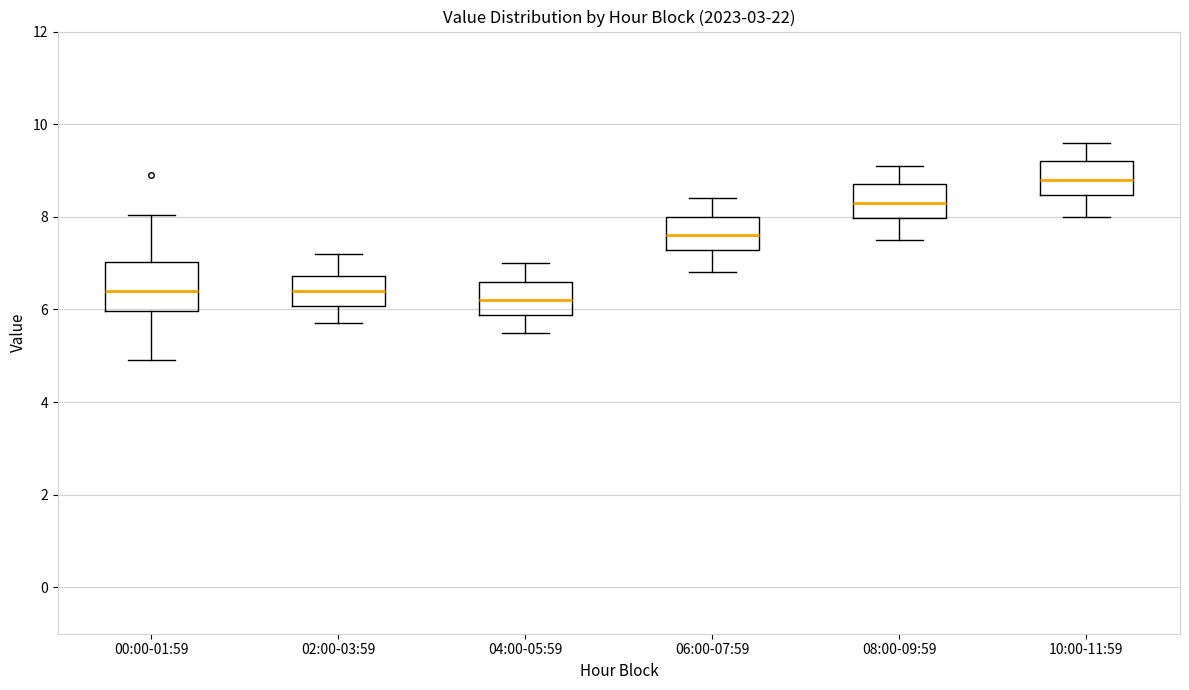

Comparing the boxes themselves (not the whiskers), which one is the tallest?

00:00-01:59